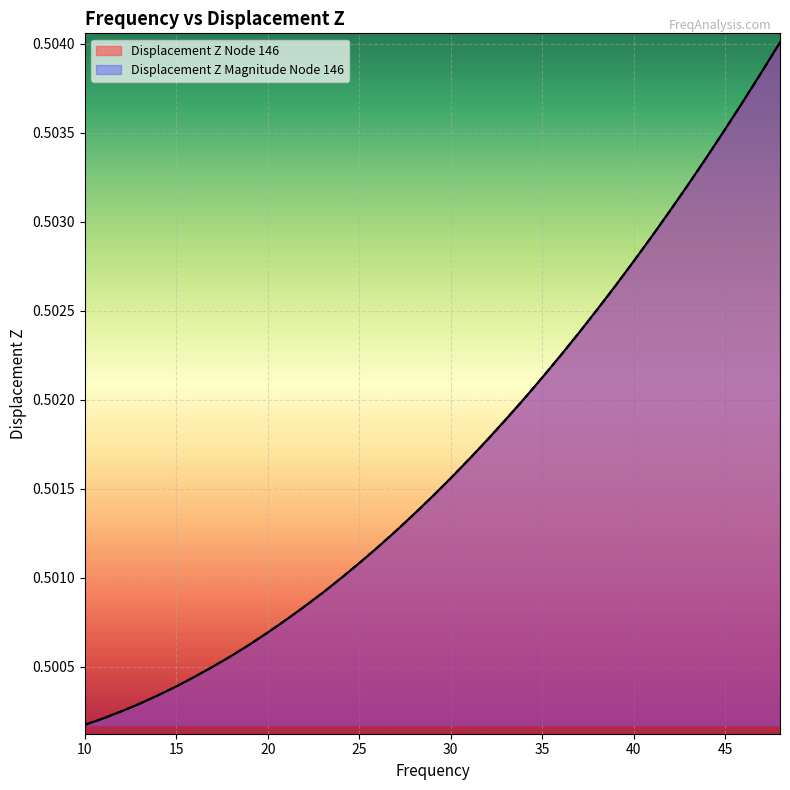

List the series in order of their overall mean, lowest first.

Displacement Z Magnitude Node 146, Displacement Z Node 146